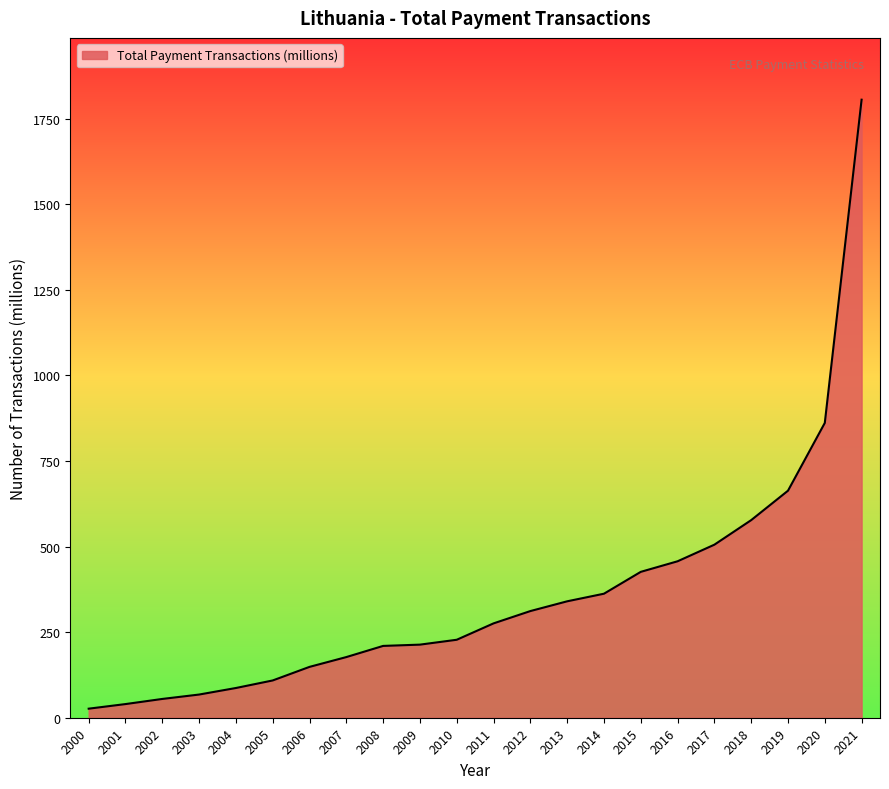

What is the difference between the values at 2007 and 2005?

68.3